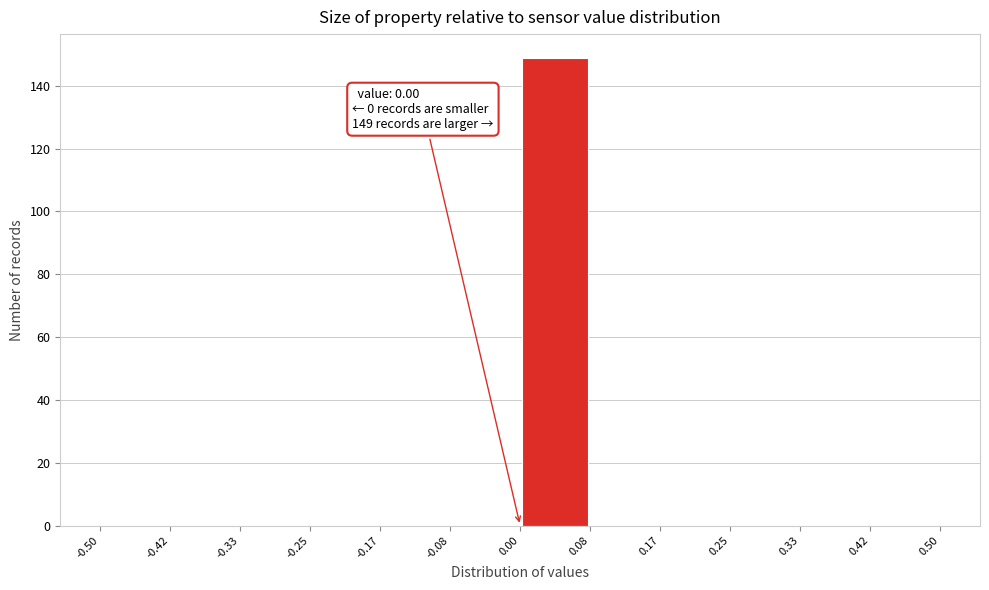

Over which range of the x-axis is the bar tallest?

0.00 to 0.08